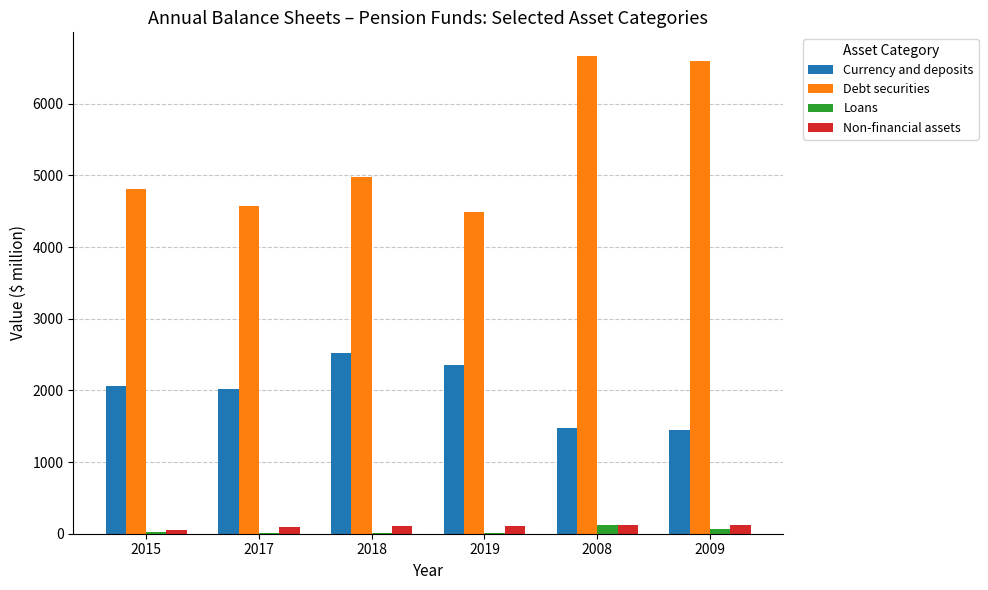

Is the value of Loans at 2008 greater than the value of Currency and deposits at 2009?

No